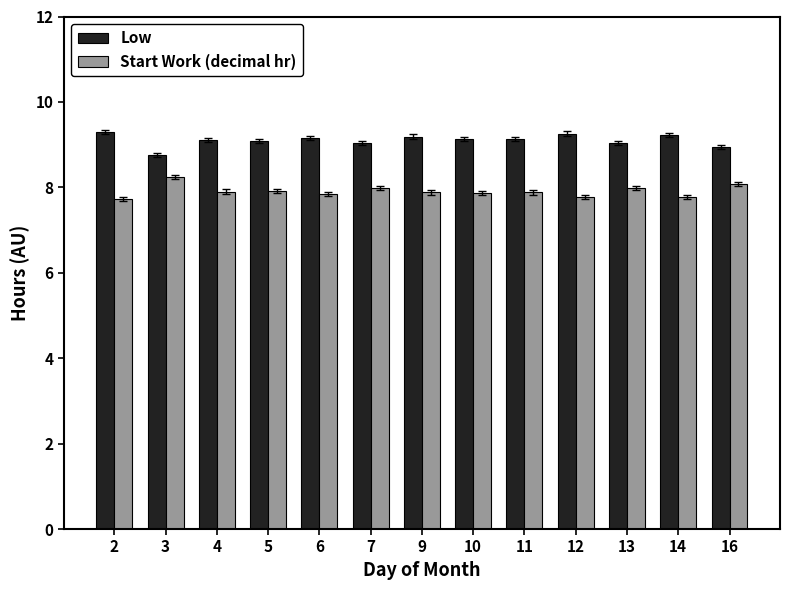

What is the lowest value of the Start Work (decimal hr) series?

7.7